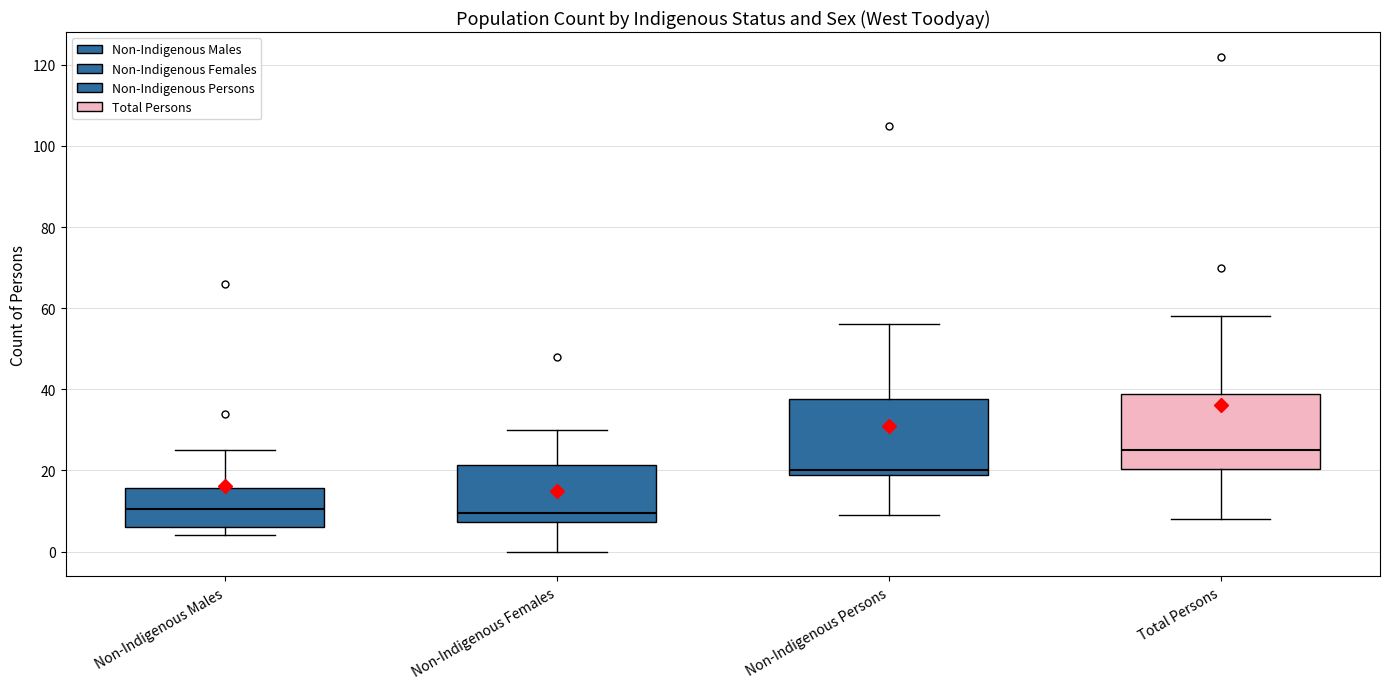

Where is the lower edge of the box for Non-Indigenous Males on the y-axis? The values are not printed on the chart, so give them approximately, as read against the axis.

6